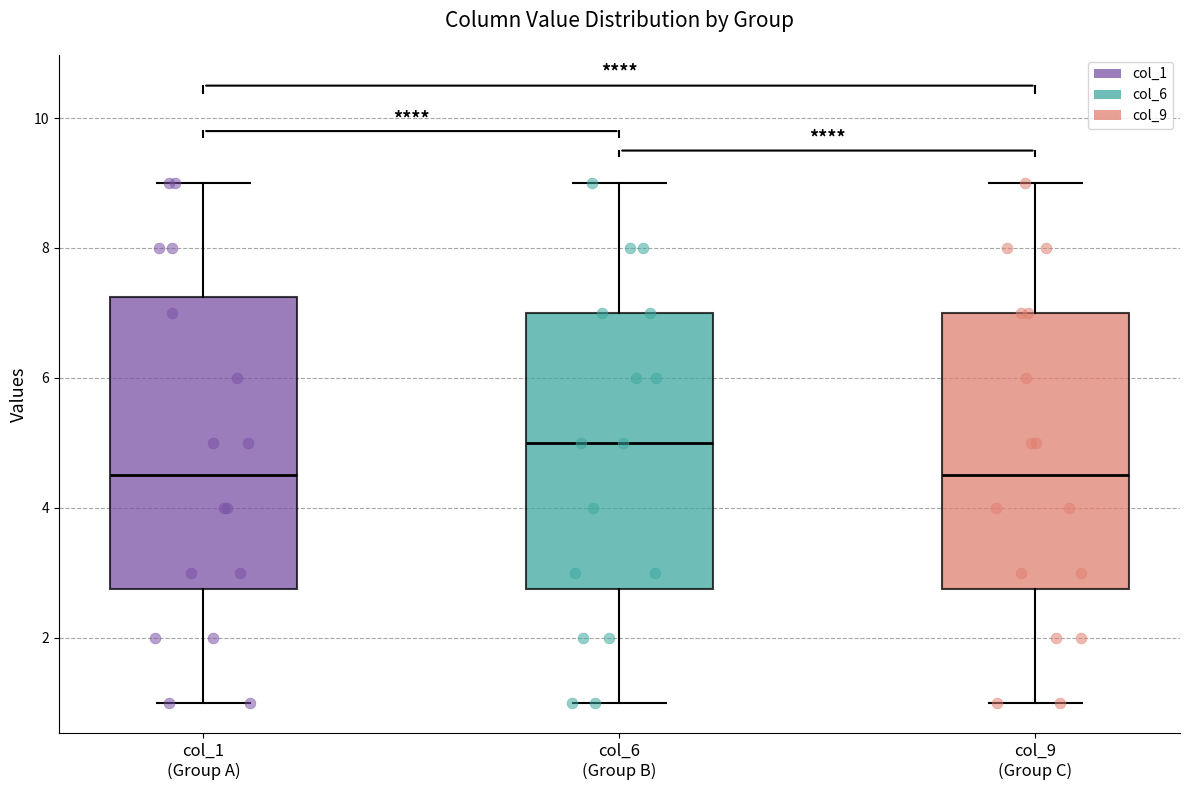

Reading left to right, transcribe this box plot: for each box, give where its median line is, the range the box spans, and where its two whiskers end, as read against the y-axis. The values are not printed on the chart, so give them approximately, as read against the axis.

col_1 (Group A): median 4.6, box 2.8 to 7.2, whiskers 1.0 to 9.0
col_6 (Group B): median 5.0, box 2.8 to 7.0, whiskers 1.0 to 9.0
col_9 (Group C): median 4.6, box 2.8 to 7.0, whiskers 1.0 to 9.0